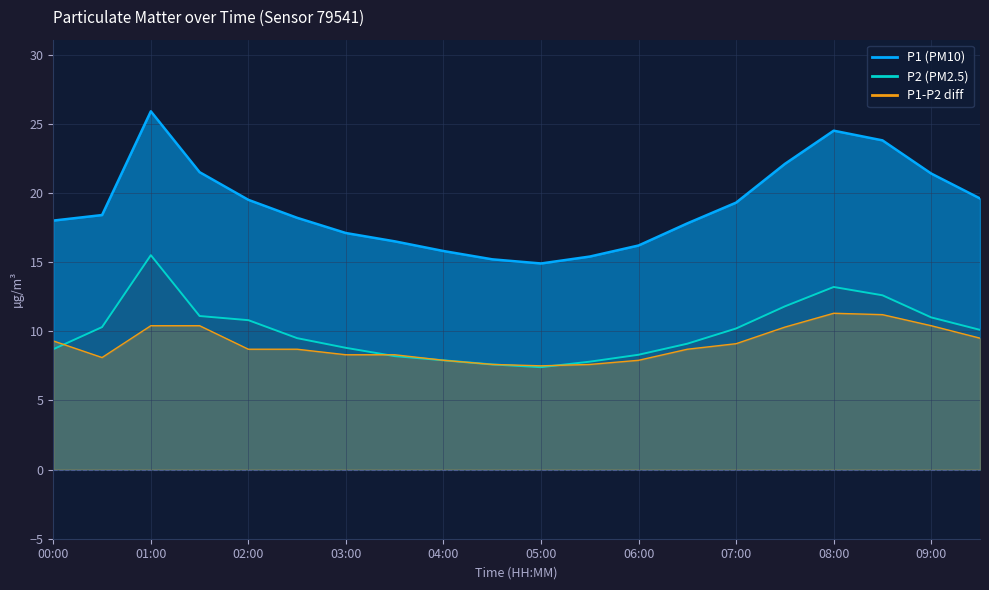

What is the difference between the maximum and second lowest values?

3.7